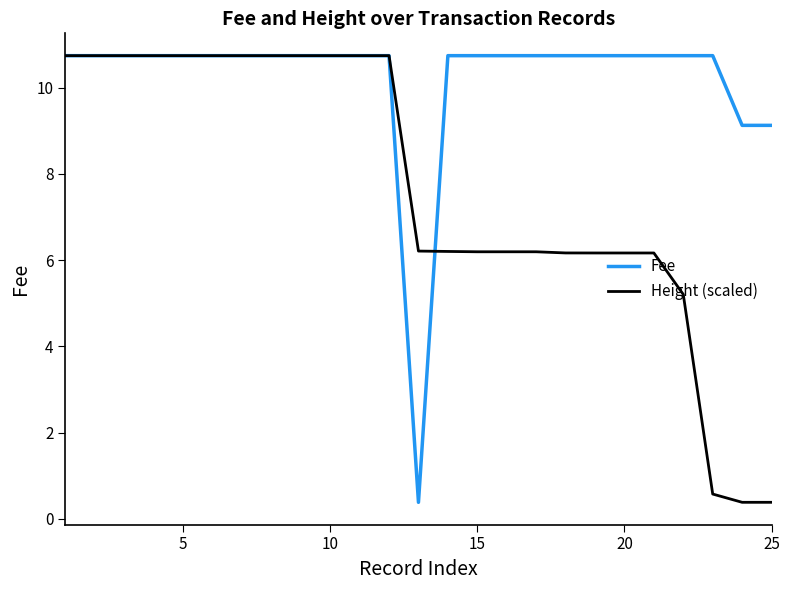

What is the minimum value shown in the chart?

0.4